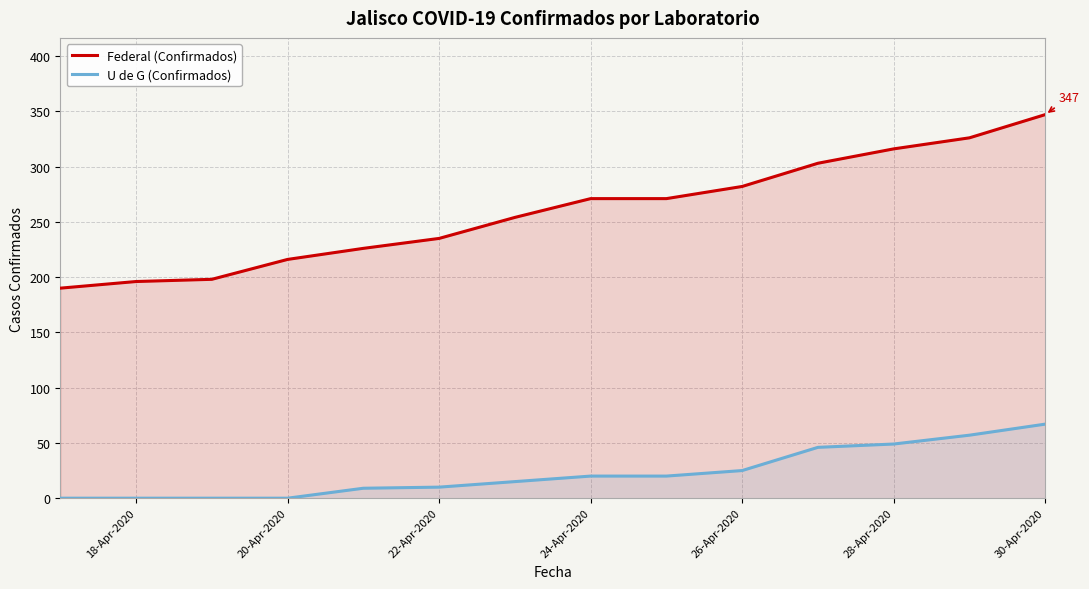

Is it true that U de G (Confirmados) equals 27 at 28-Apr-2020?

False